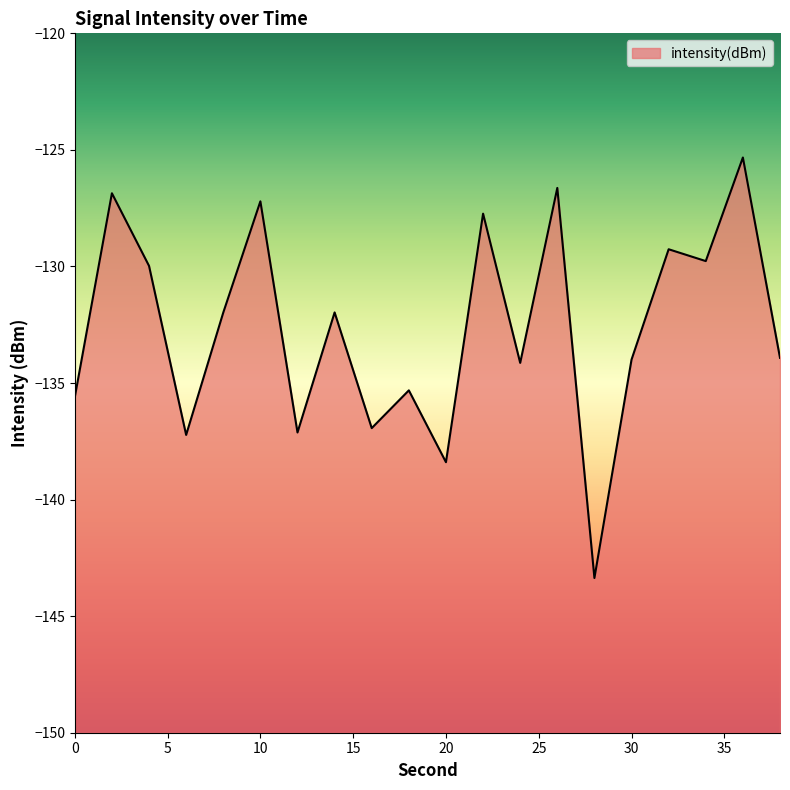

Rank the categories by value from lowest to highest.

28, 20, 6, 12, 16, 0, 18, 24, 30, 38, 8, 14, 4, 34, 32, 22, 10, 2, 26, 36